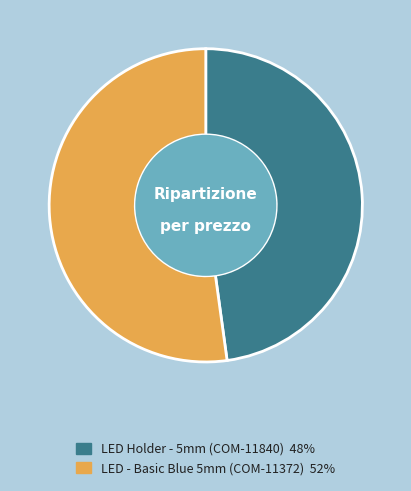

Which slice is the largest?

LED - Basic Blue 5mm (COM-11372)